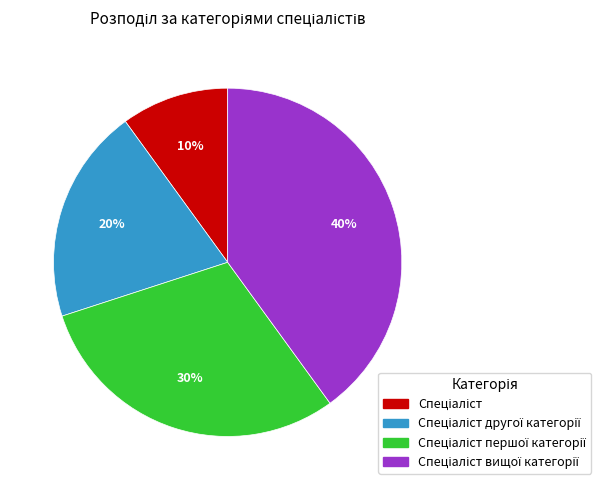

To the nearest percent, what is the average slice percentage?

25%